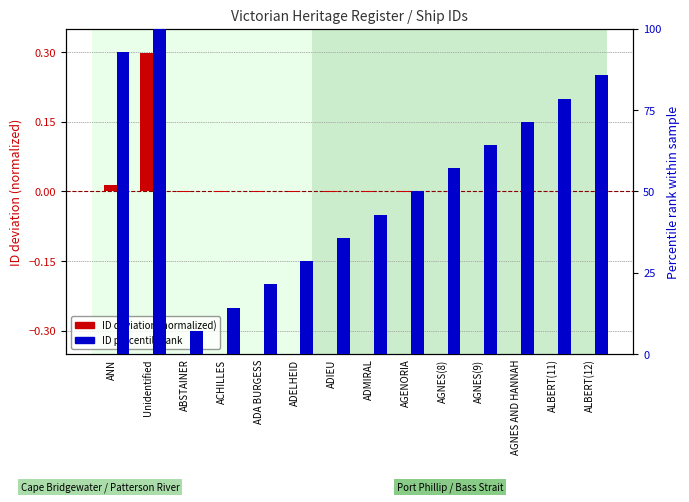

What is the total value across all series at ADMIRAL?

42.9